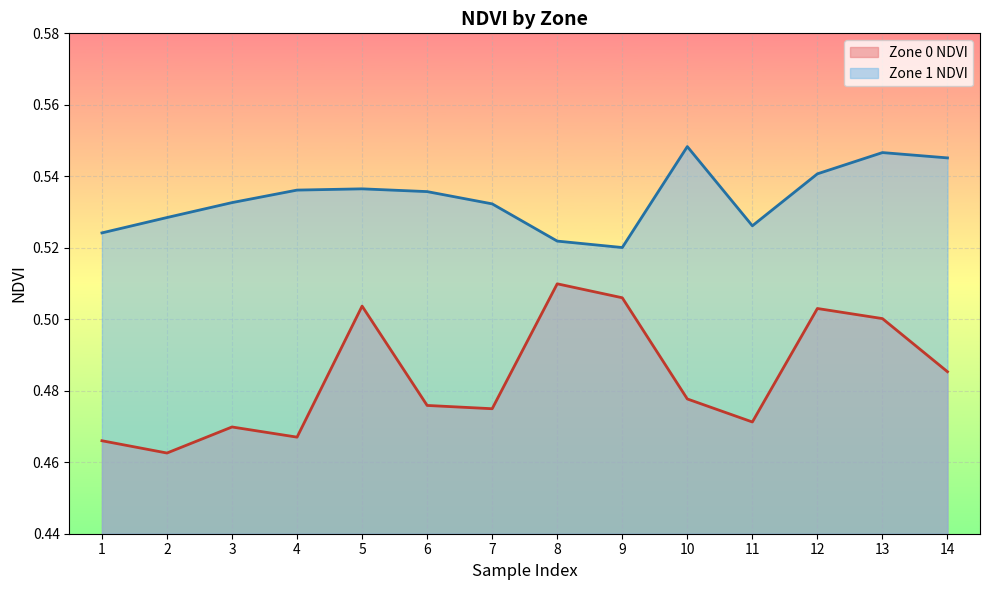

At how many categories does at least one series exceed 0?

14